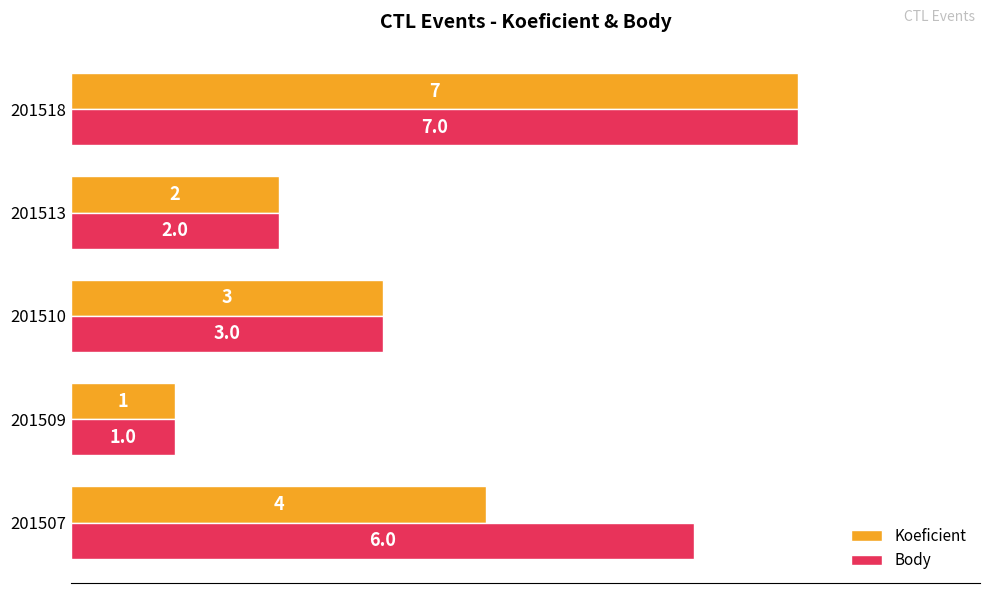

Between 201507 and 201509, which series saw the biggest shift?

Body